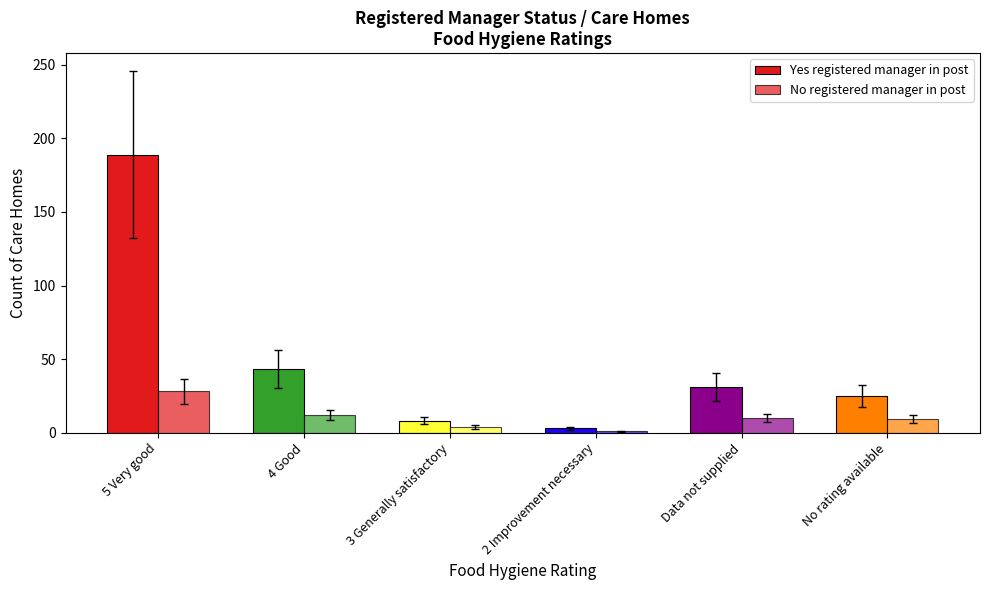

What is the difference between the maximum and second lowest values in the Yes registered manager in post series?

181